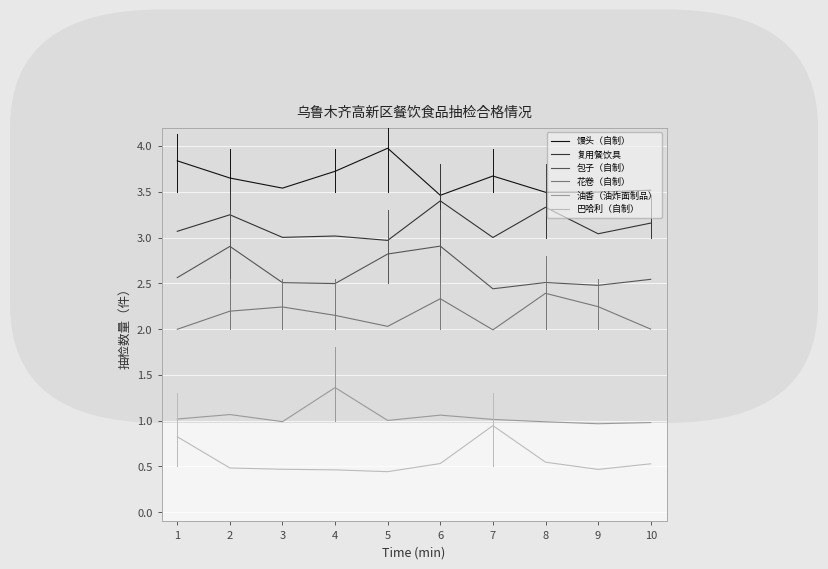

Which series has the largest range (max minus min)?

馒头（自制）